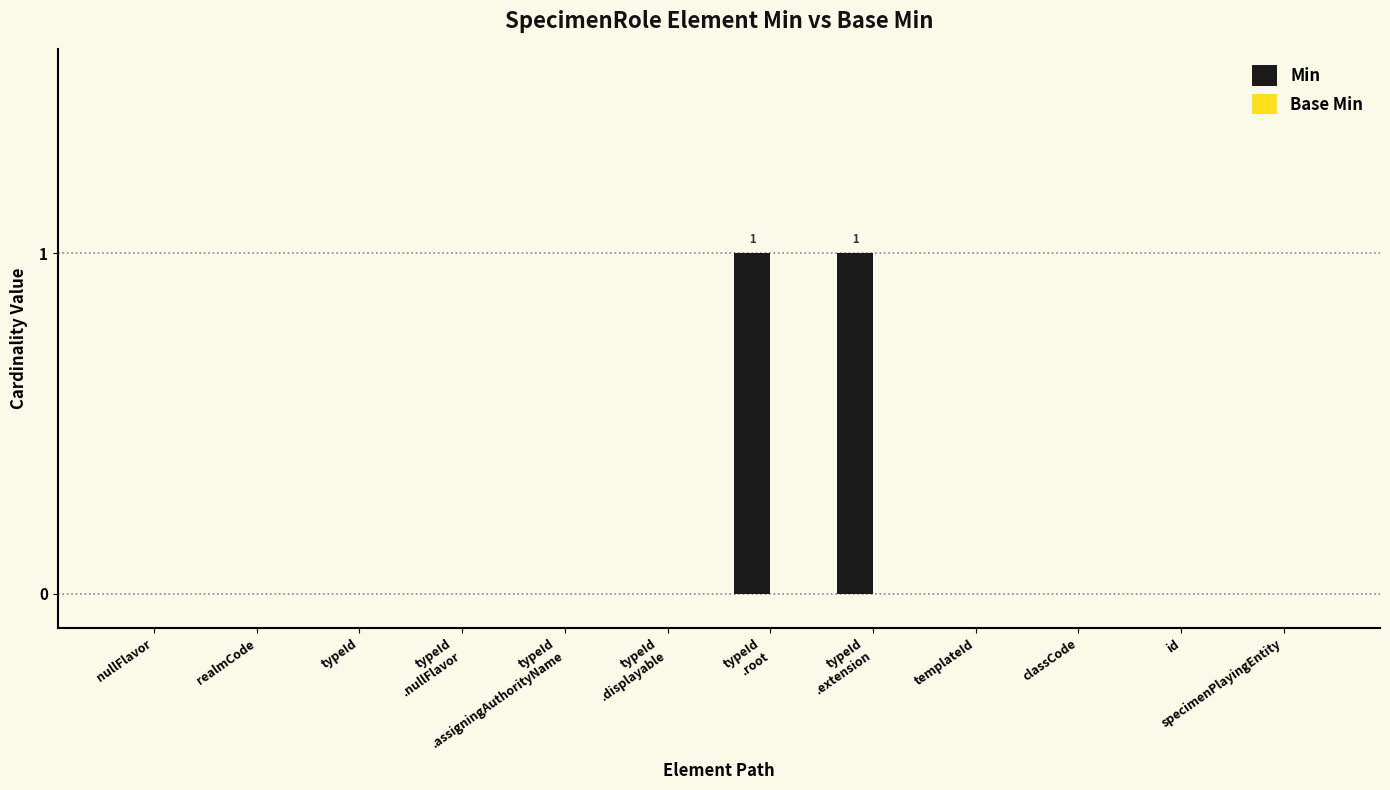

The value at id is 0. True or false?

True